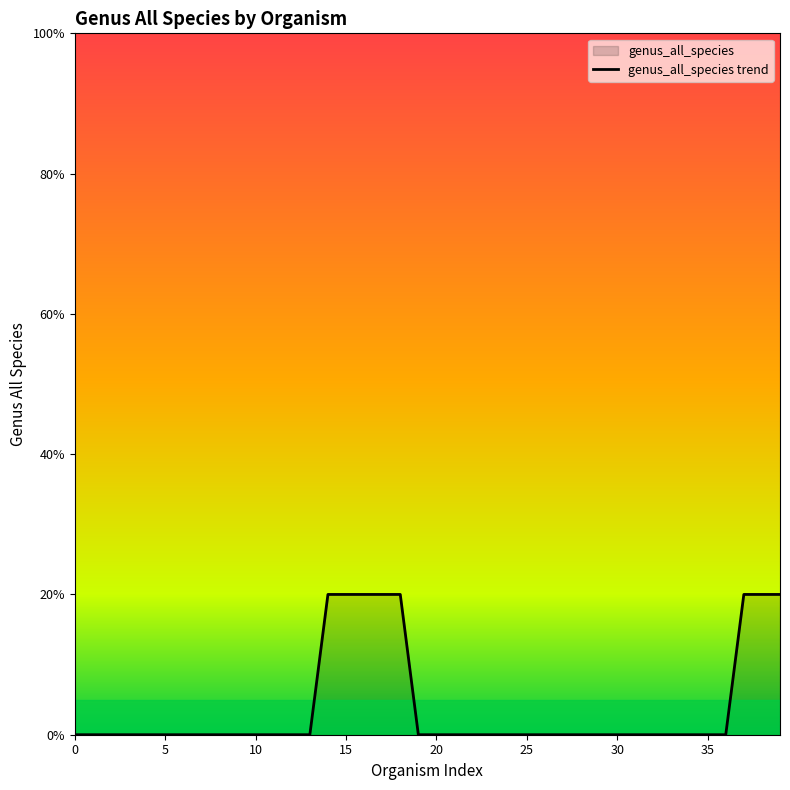

Which category has the highest value across all series?

14